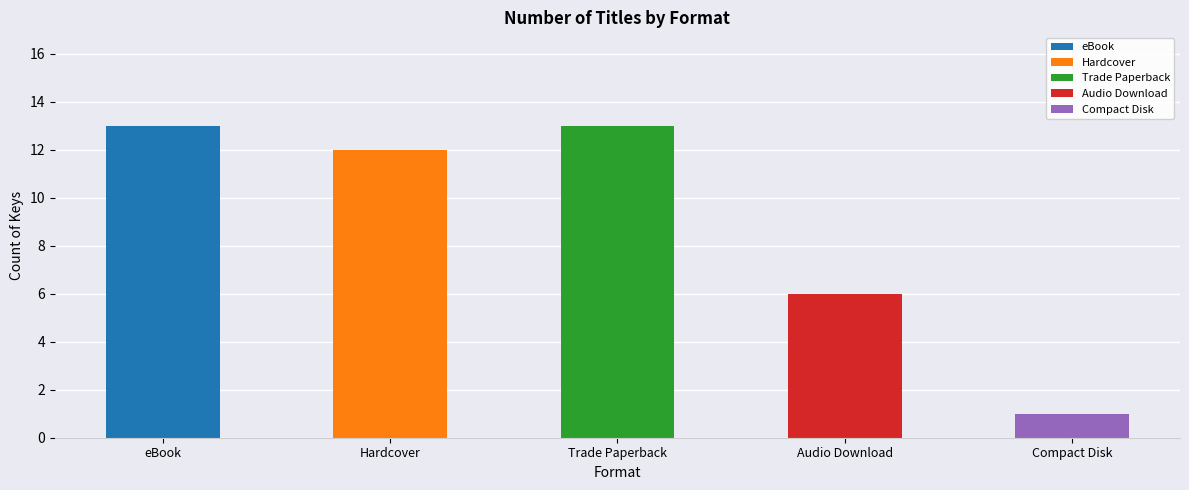

List the labels in order of value, largest first.

eBook, Trade Paperback, Hardcover, Audio Download, Compact Disk